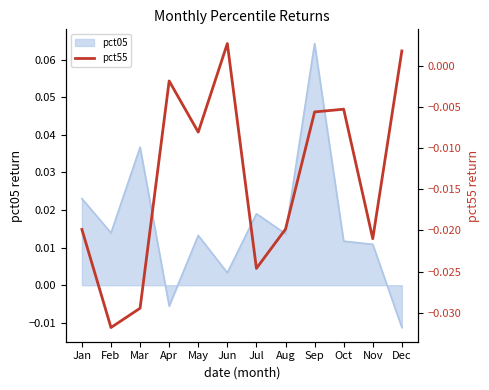

How many positive values are there?

2